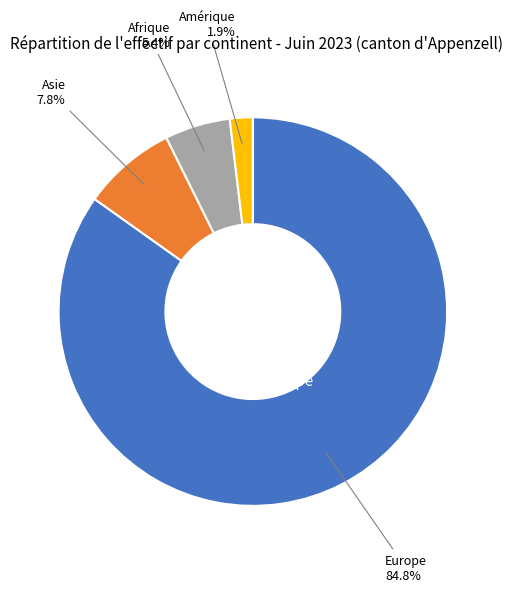

Rank the categories by value from highest to lowest.

Europe, Asie, Afrique, Amérique